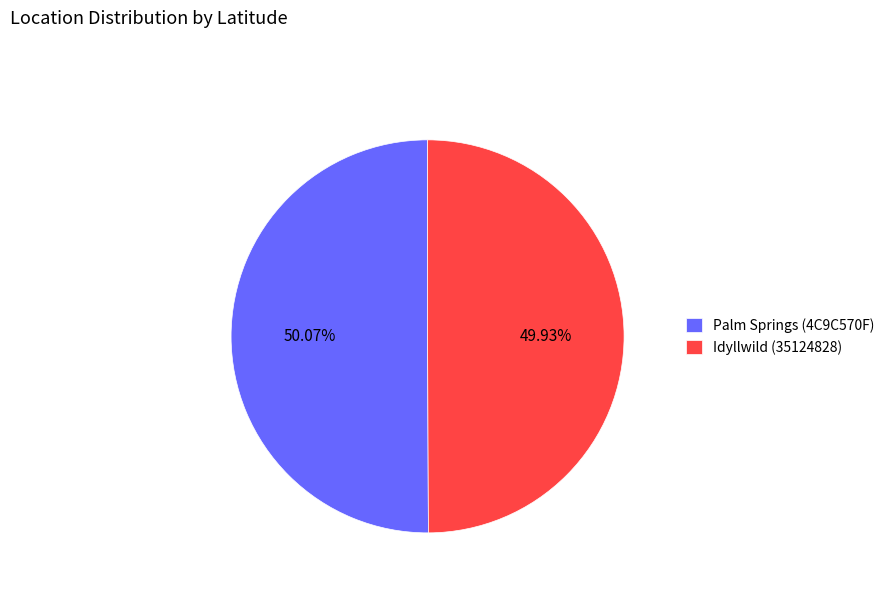

Is it true that Idyllwild (35124828) is 39% of the pie?

False